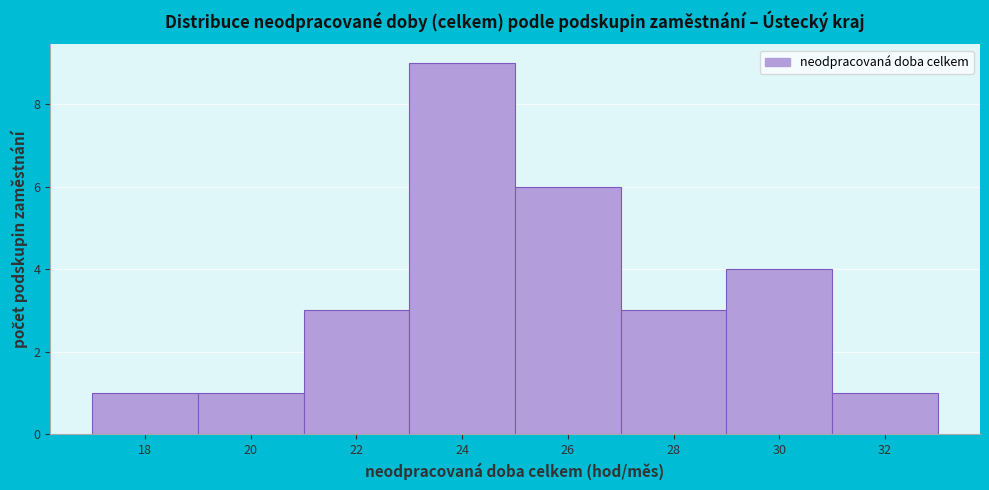

How tall is the bar that spans 21 to 23 on the x-axis? The values are not printed on the chart, so give them approximately, as read against the axis.

3